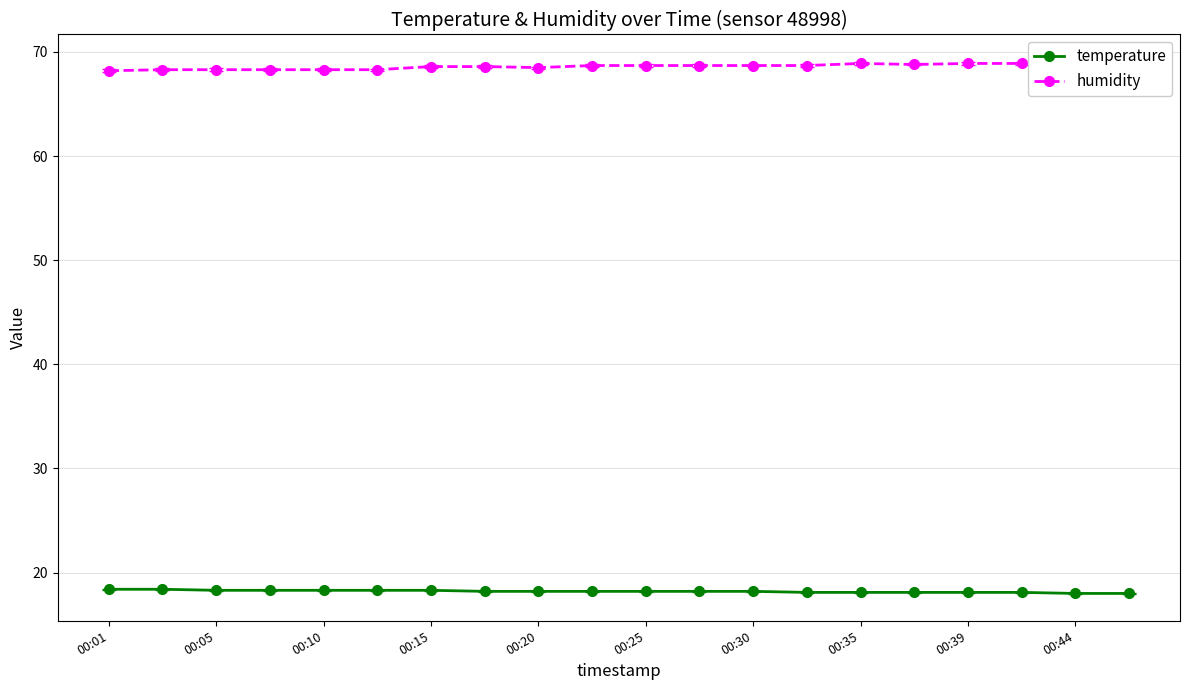

Reading left to right, list all the values displayed in this chart.

temperature: 18.4	18.4	18.3	18.3	18.3	18.3	18.3	18.2	18.2	18.2	18.2	18.2	18.2	18.1	18.1	18.1	18.1	18.1	18.0	18.0
humidity: 68.2	68.3	68.3	68.3	68.3	68.3	68.6	68.6	68.5	68.7	68.7	68.7	68.7	68.7	68.9	68.8	68.9	68.9	68.9	69.0